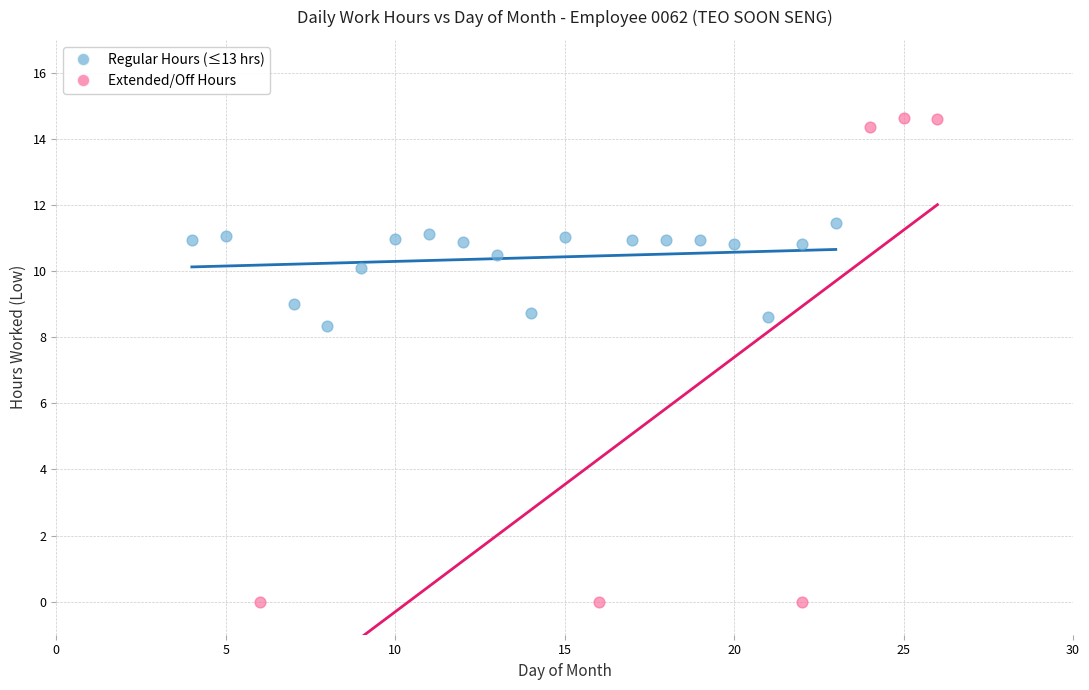

Which series has the largest Y range (max minus min)?

Extended/Off Hours